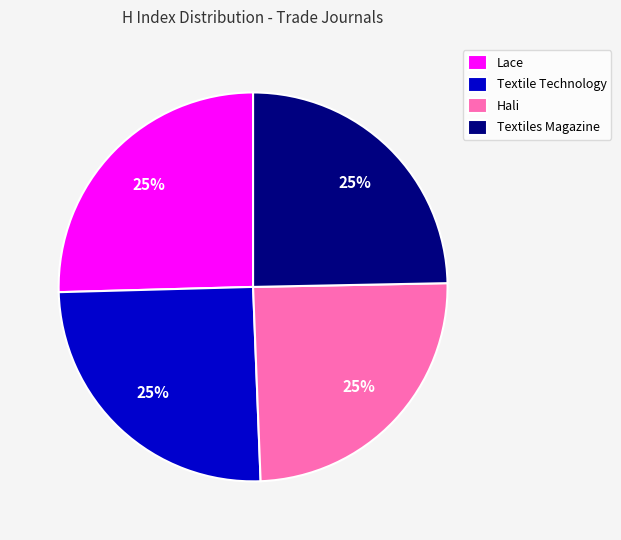

How many segments does this pie chart have?

4